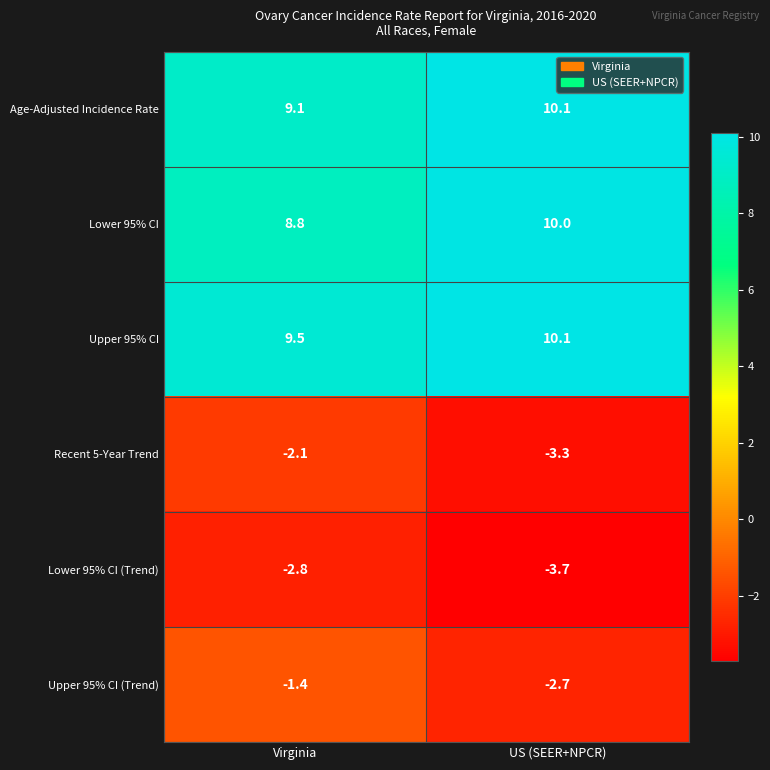

What value does the Lower 95% CI (Trend) series have at Virginia?

-2.8